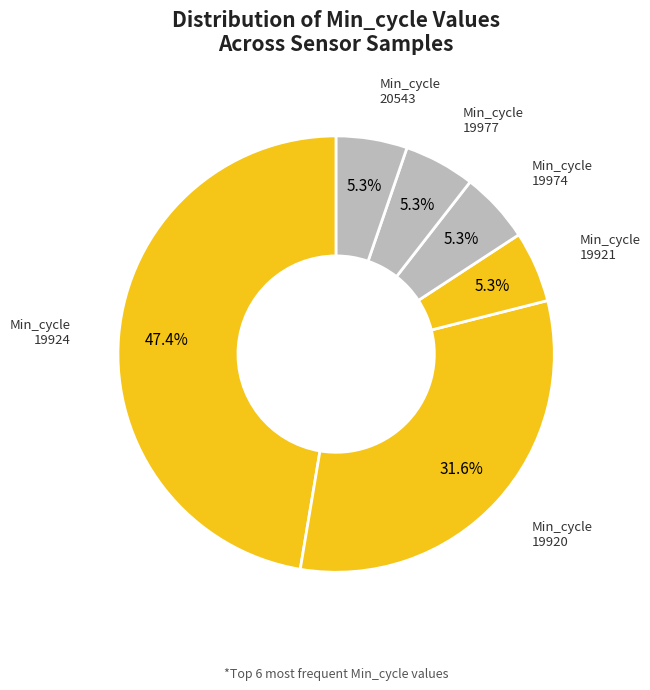

Count the number of slices in the pie.

6